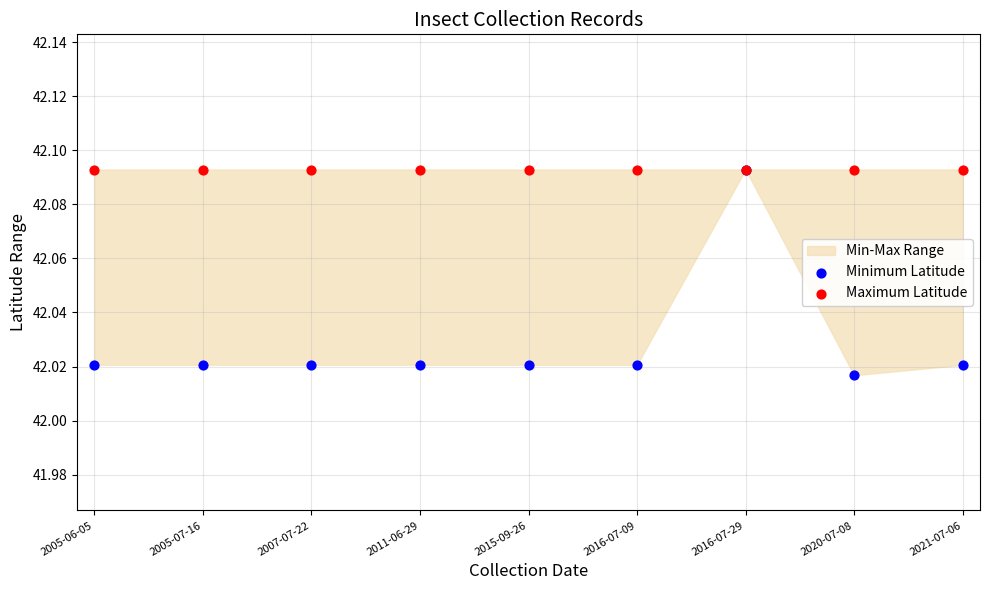

Which series contains the lowest Y value?

Minimum Latitude